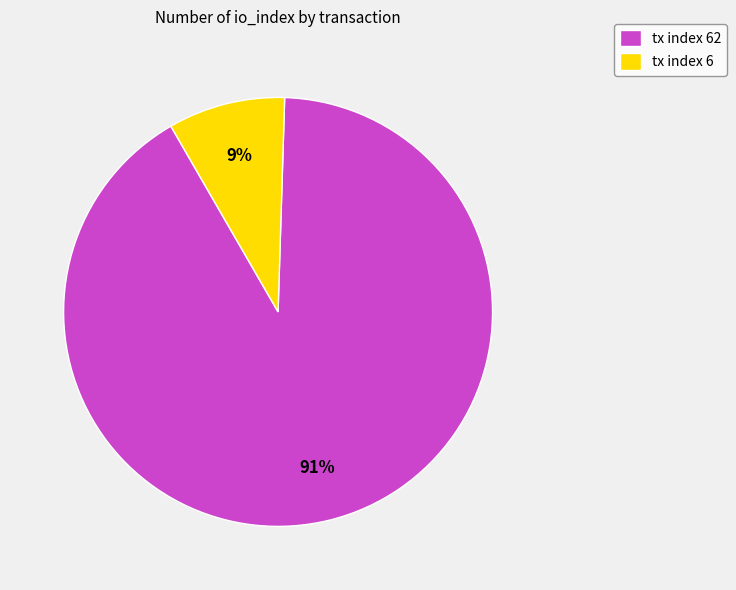

The tx index 62 slice represents 91% of the pie. True or false?

True